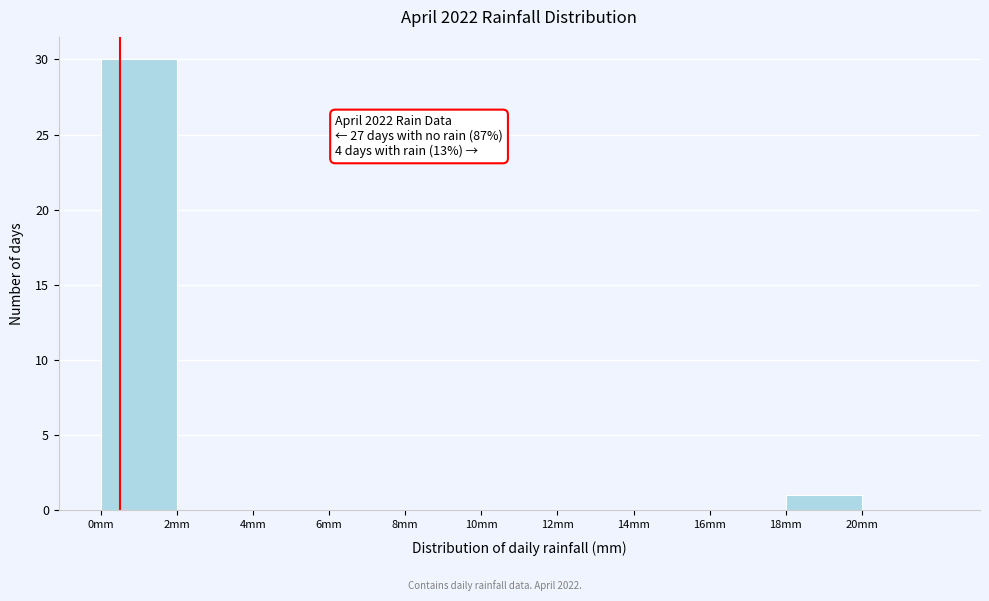

Which range on the x-axis has the tallest bar?

0 to 2